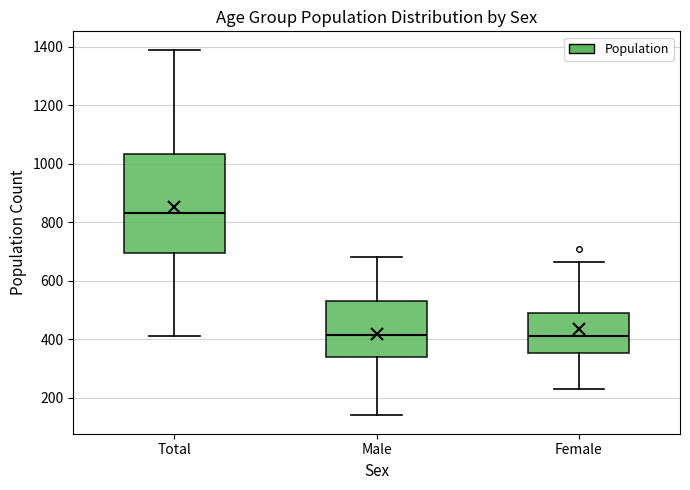

Which box has the highest median line?

Total